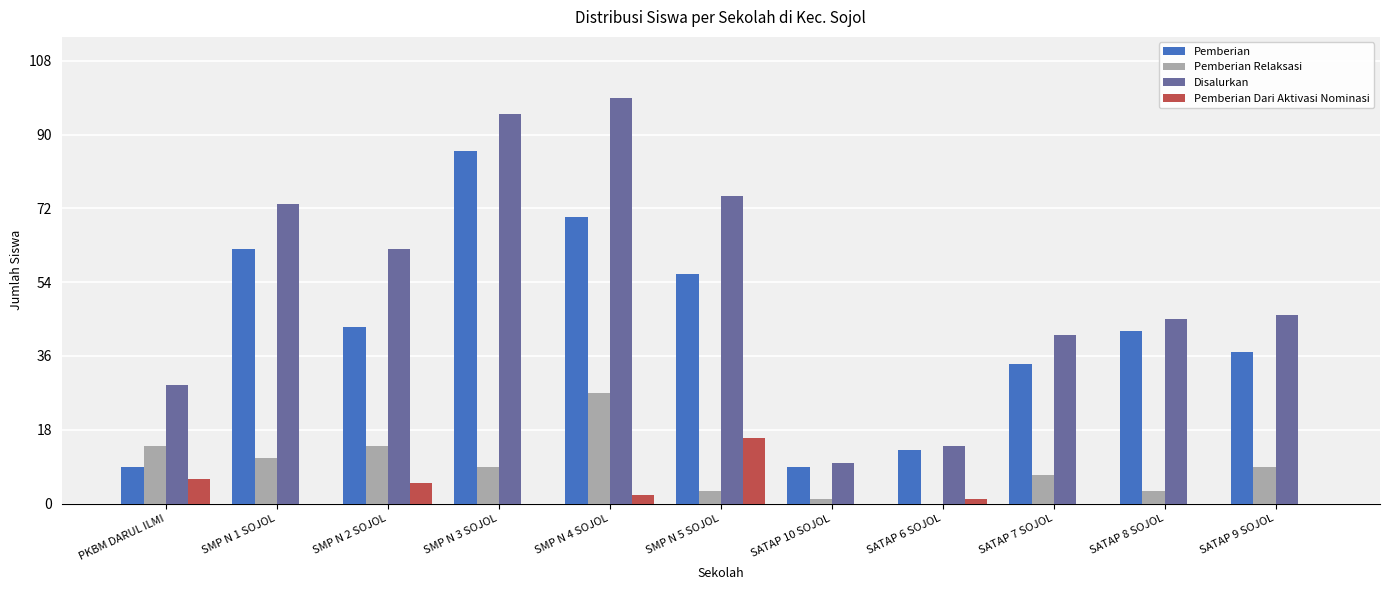

At which label does Pemberian first exceed 42?

SMP N 1 SOJOL